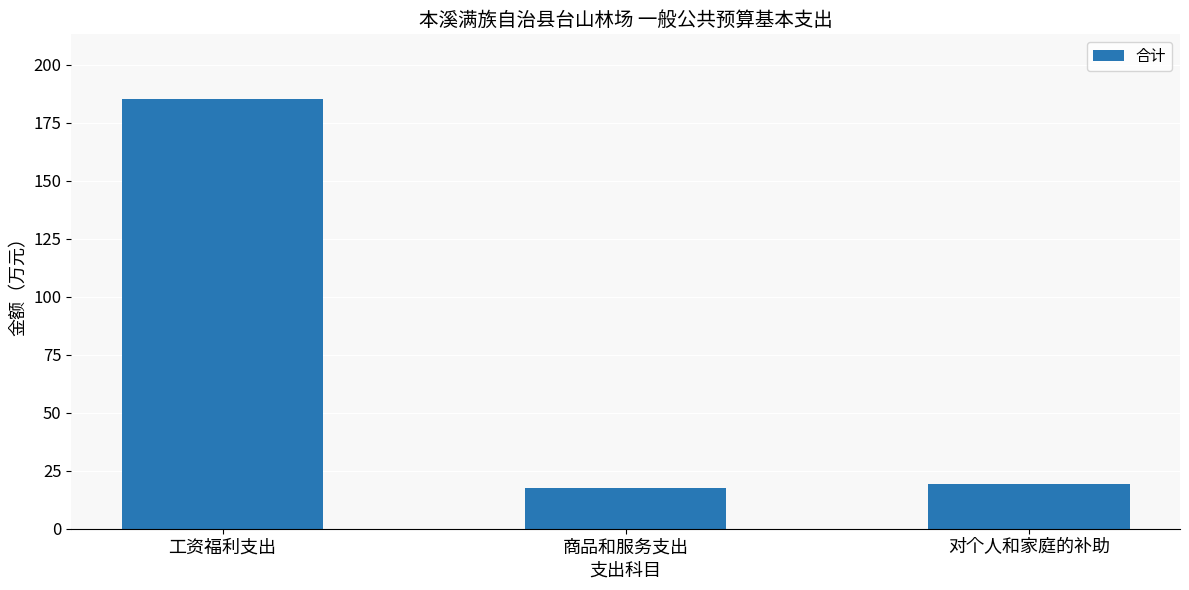

Reading right to left, what are all the values shown in this chart?

19.3	17.6	185.3